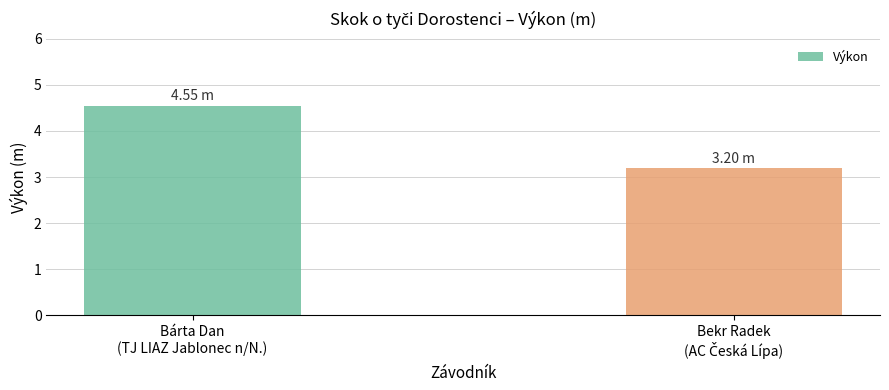

What is the average value?

3.9